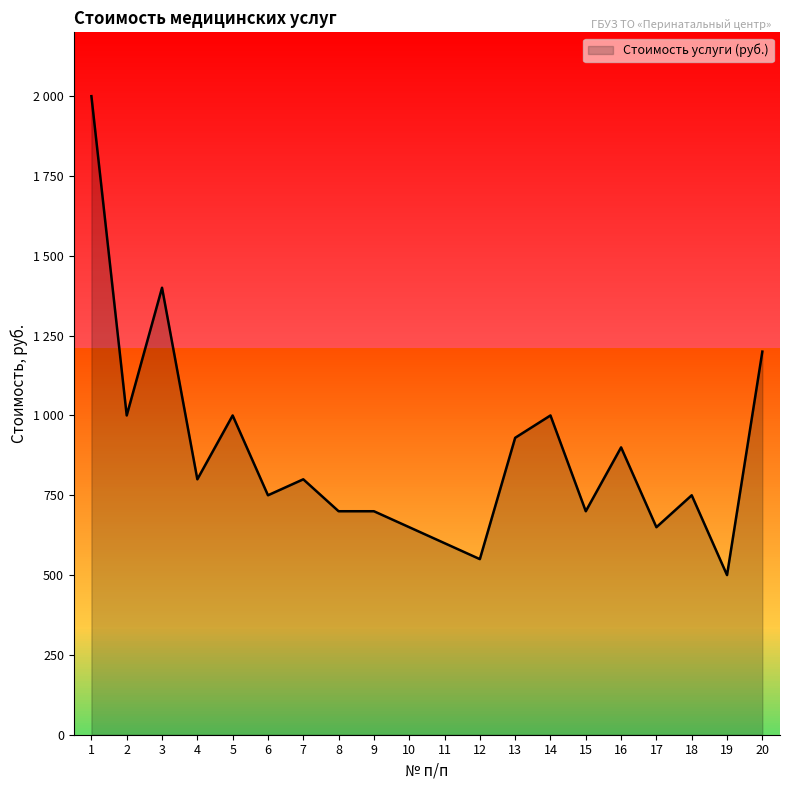

Where does the data first go above 800?

1